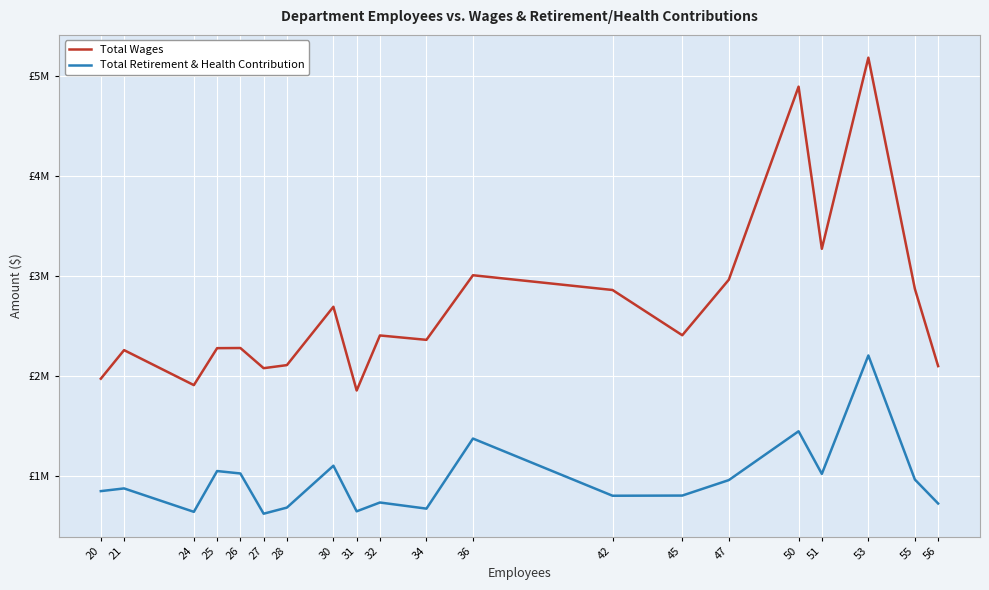

Rank the series by their average value, from lowest to highest.

Total Retirement & Health Contribution, Total Wages